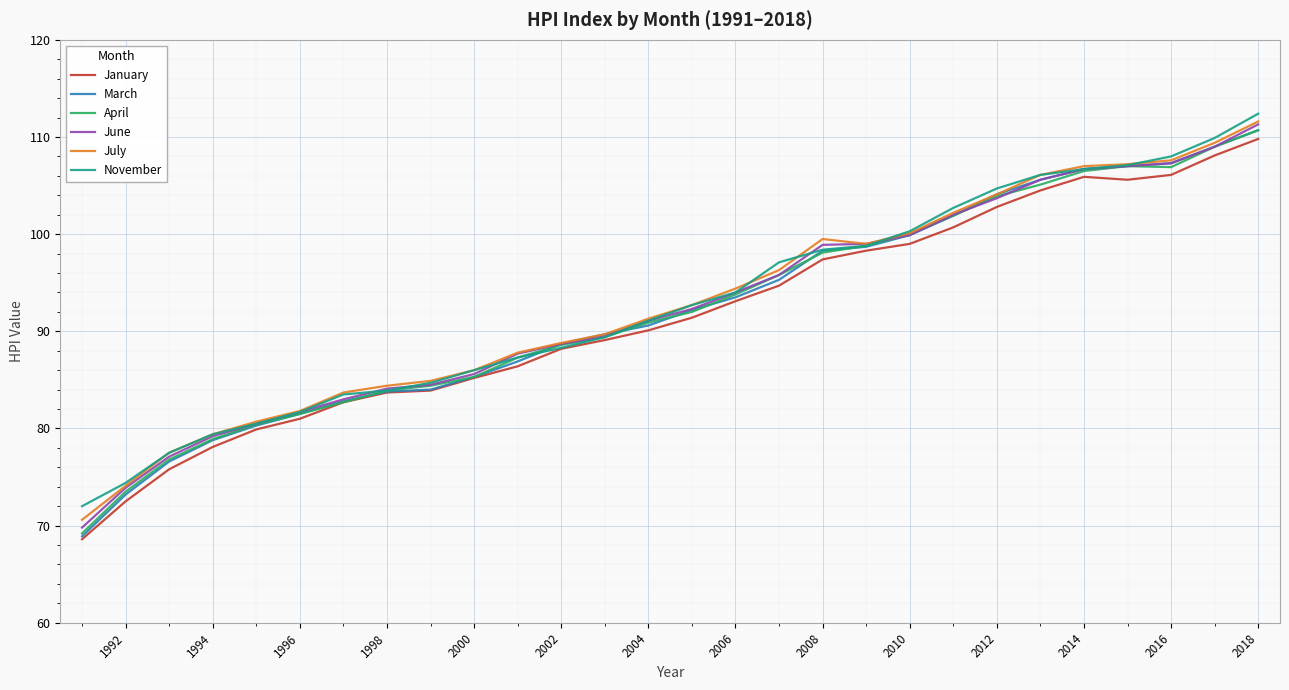

What is the lowest value of the June series?

69.8